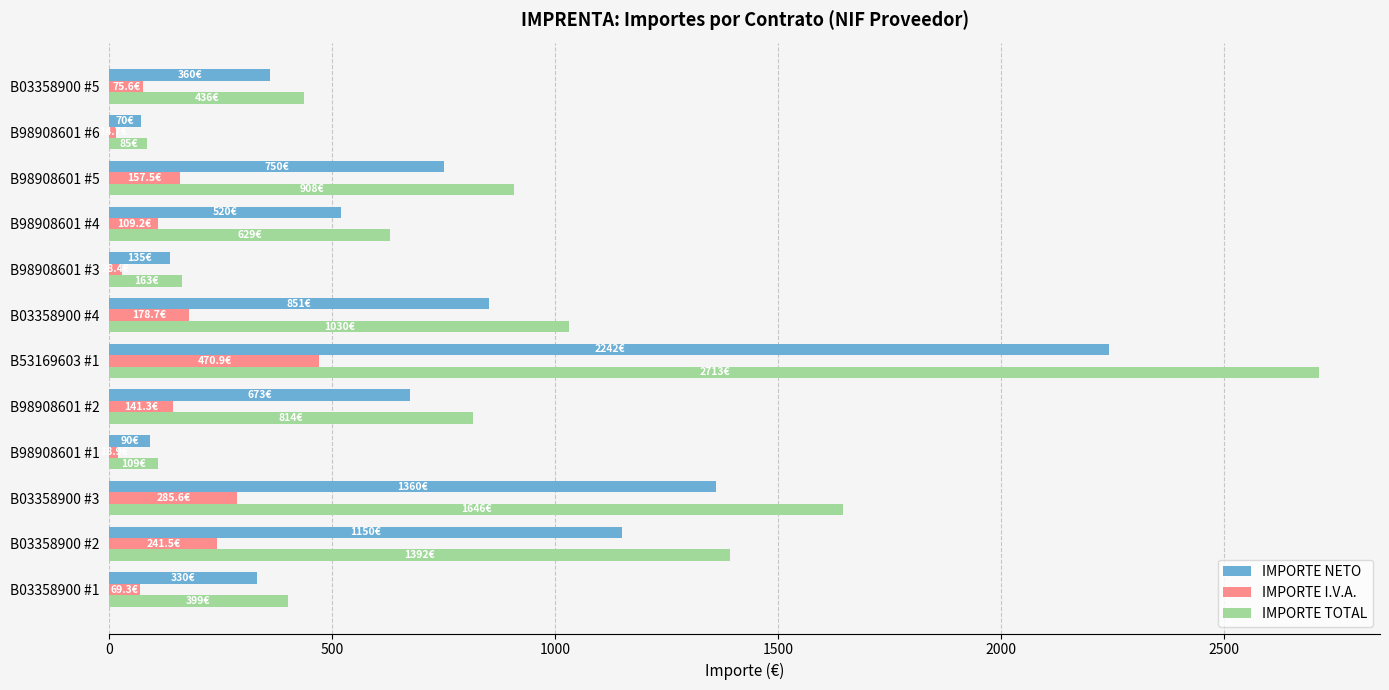

What is the average value of the IMPORTE TOTAL series?

860.2